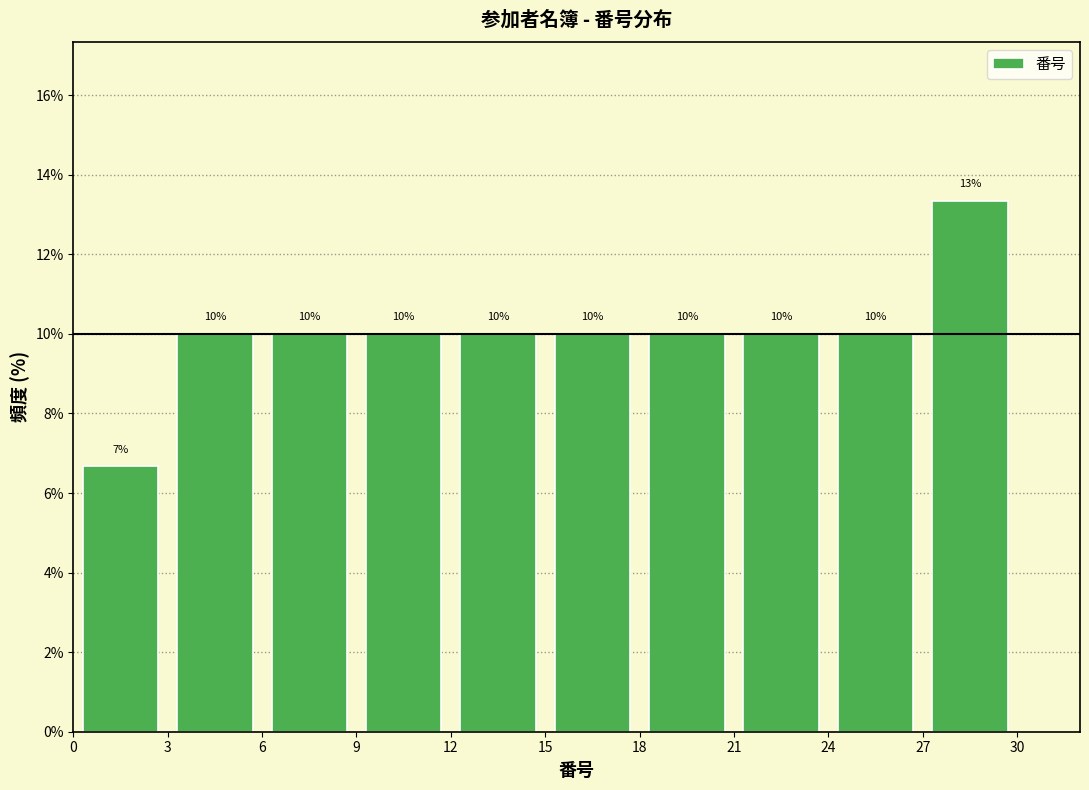

Over which range of the x-axis is the bar tallest?

27 to 30